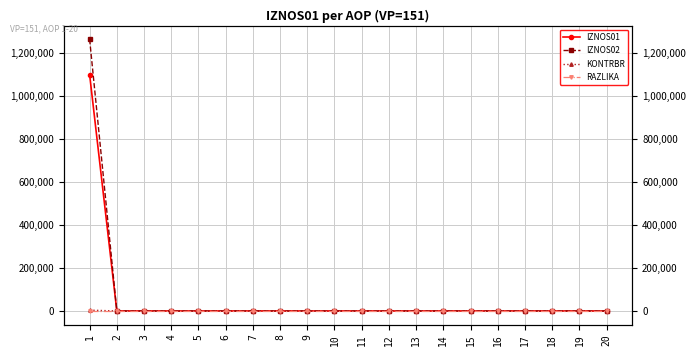

The IZNOS02 series shows 592842.1 at 13. True or false?

False